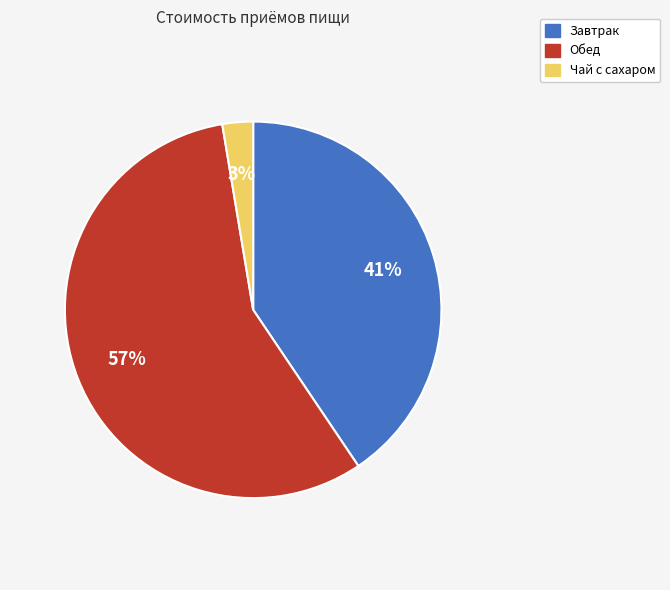

Does Чай с сахаром represent more than half of the total?

No